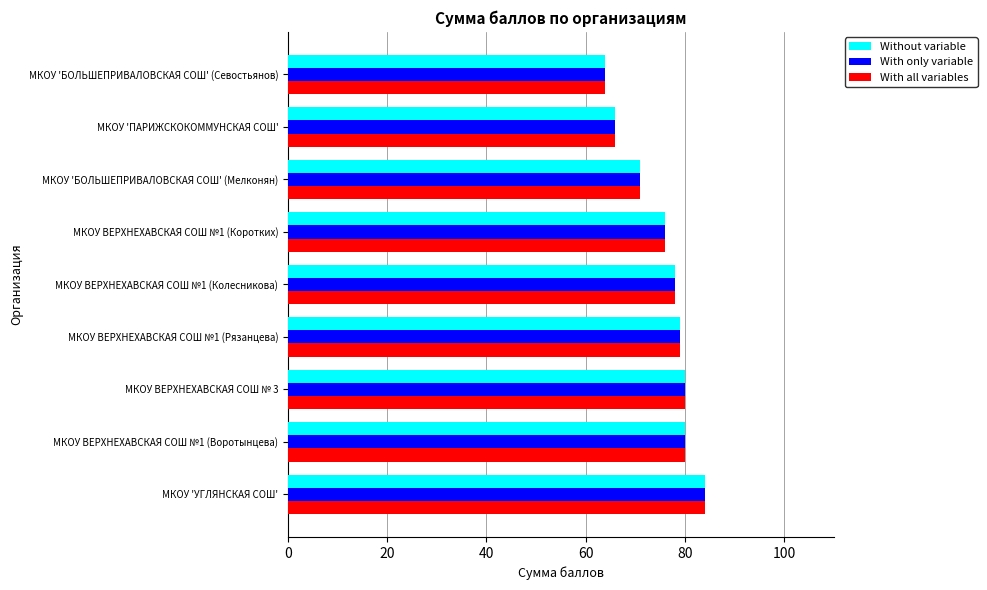

True or false: Without variable has a value of 18 at МКОУ 'БОЛЬШЕПРИВАЛОВСКАЯ СОШ' (Мелконян).

False